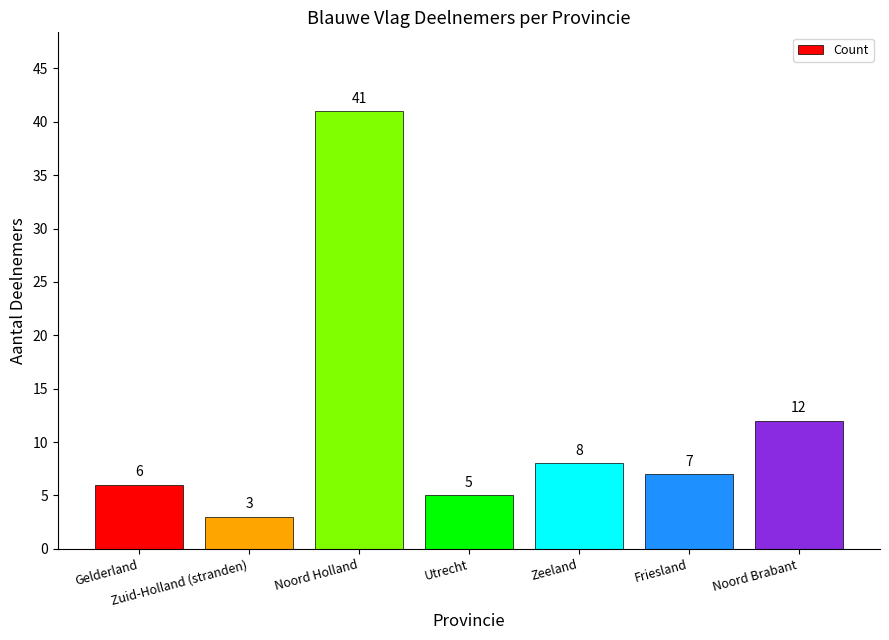

Between Utrecht and Friesland, which is larger?

Friesland